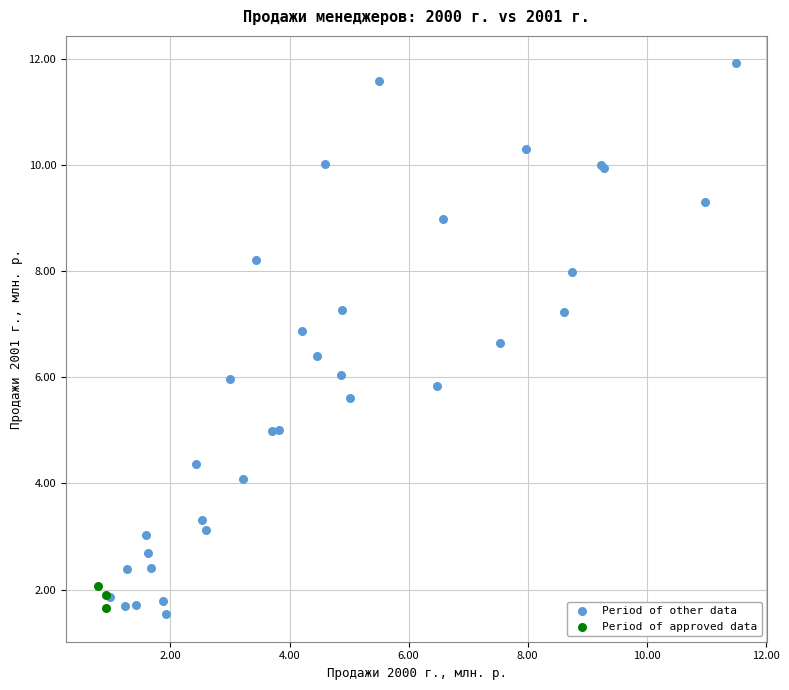

Which series has the widest spread of Y values?

Period of other data